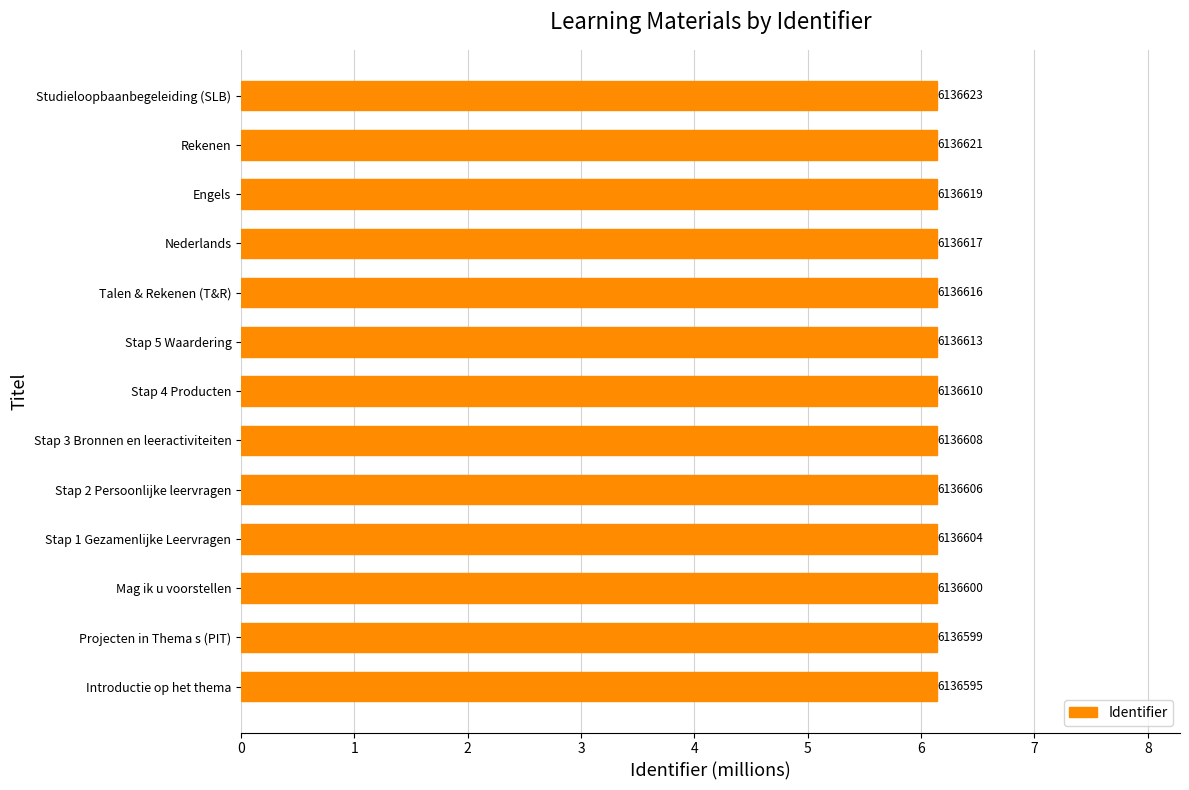

Are the bars horizontal?

Yes